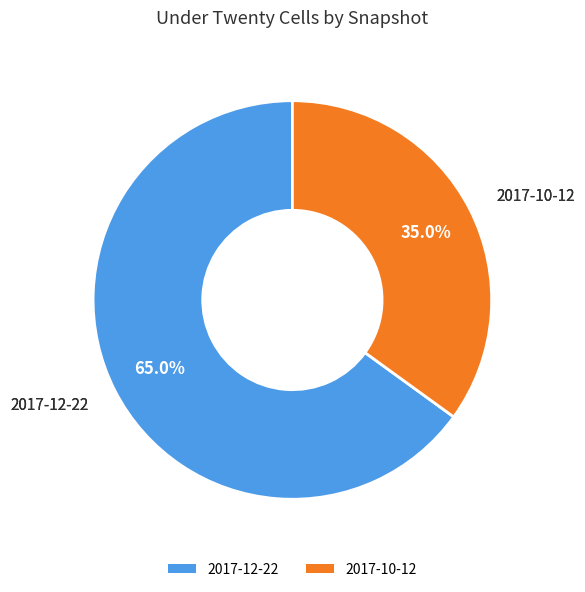

Is there any slice that represents more than half of the pie?

Yes